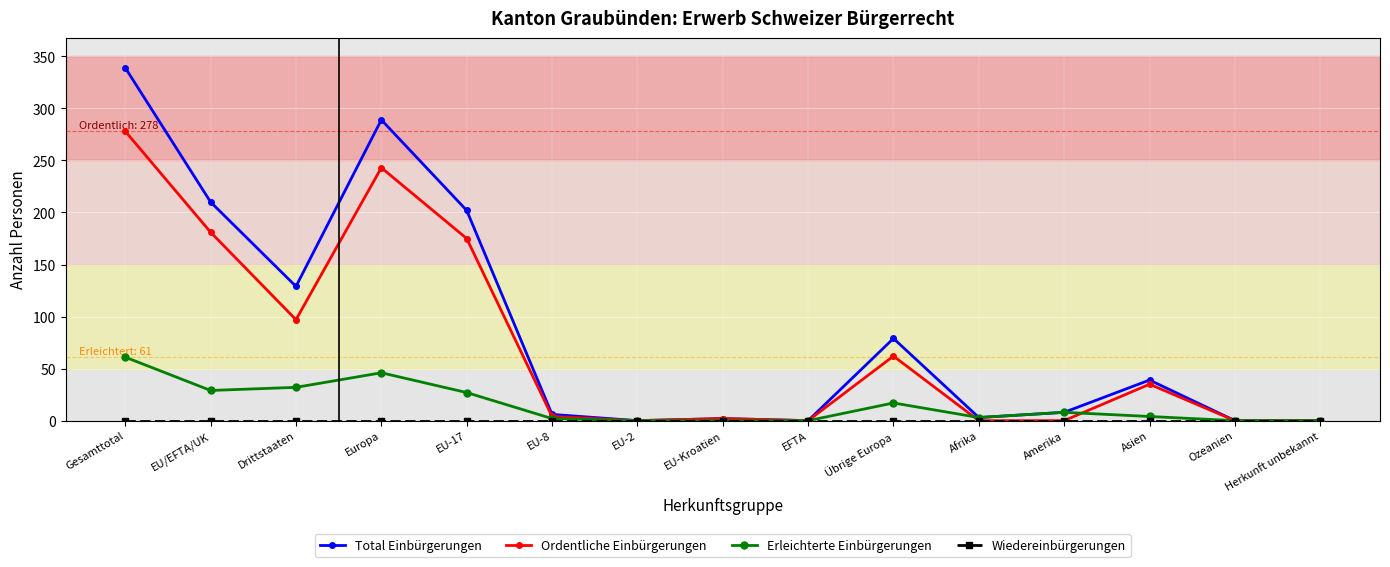

What is the difference between the Erleichterte Einbürgerungen values at EU-Kroatien and Gesamttotal?

61